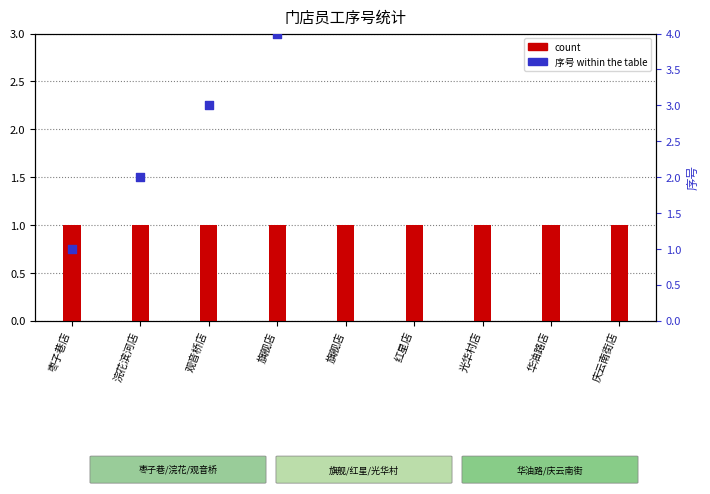

What is the total value across all series at 红星店?

7